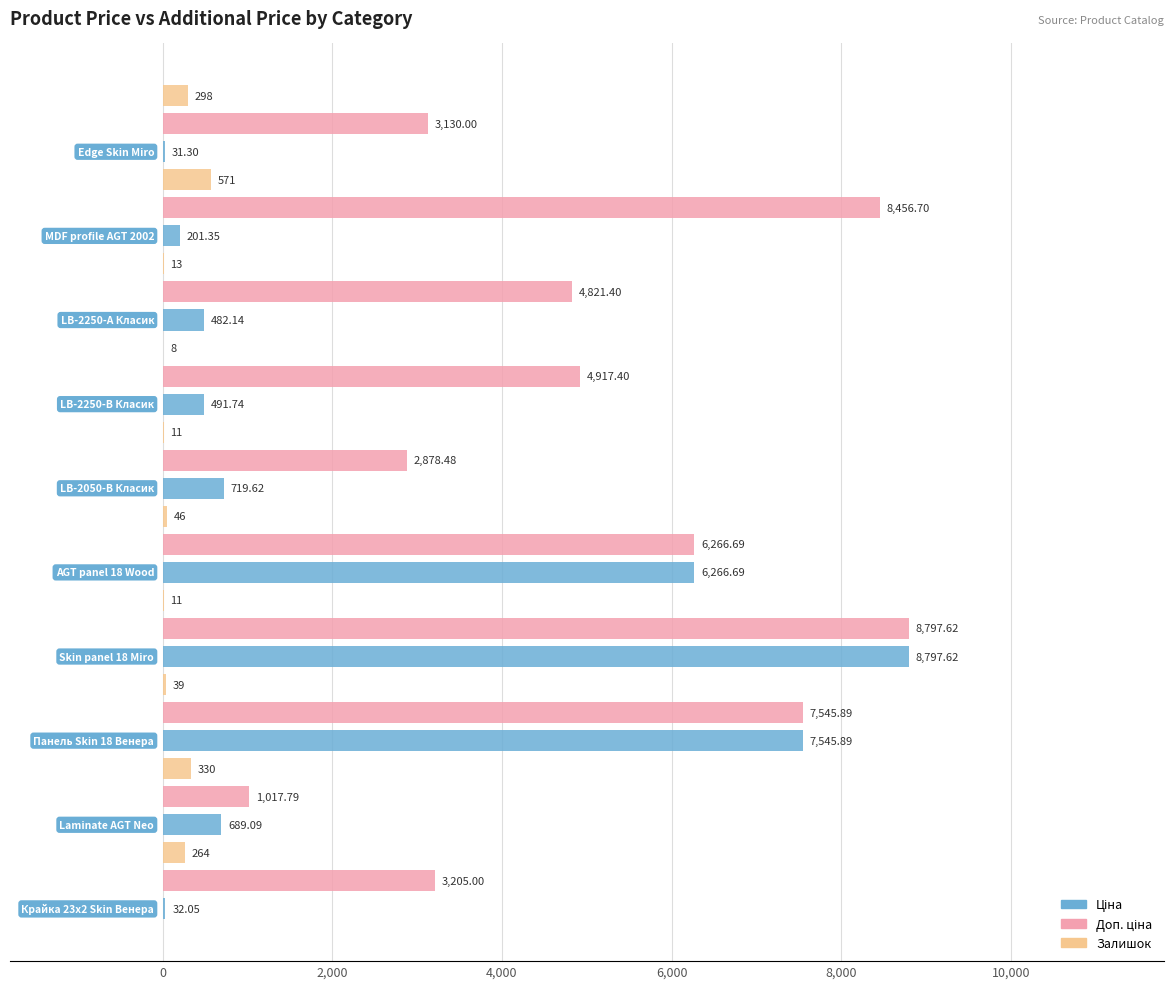

Which series has the widest spread of values?

Ціна